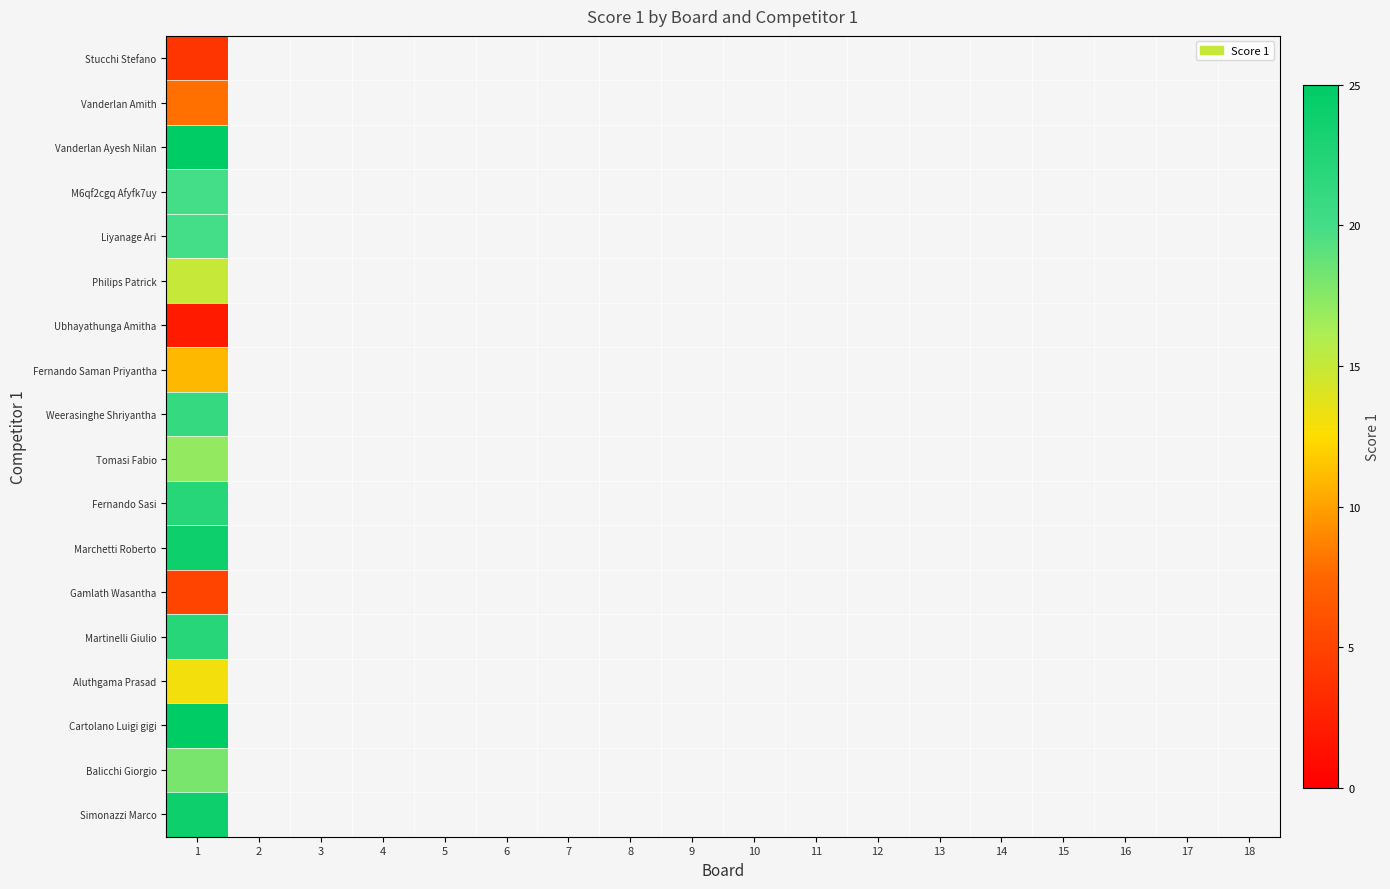

At how many categories does at least one series exceed 6?

1